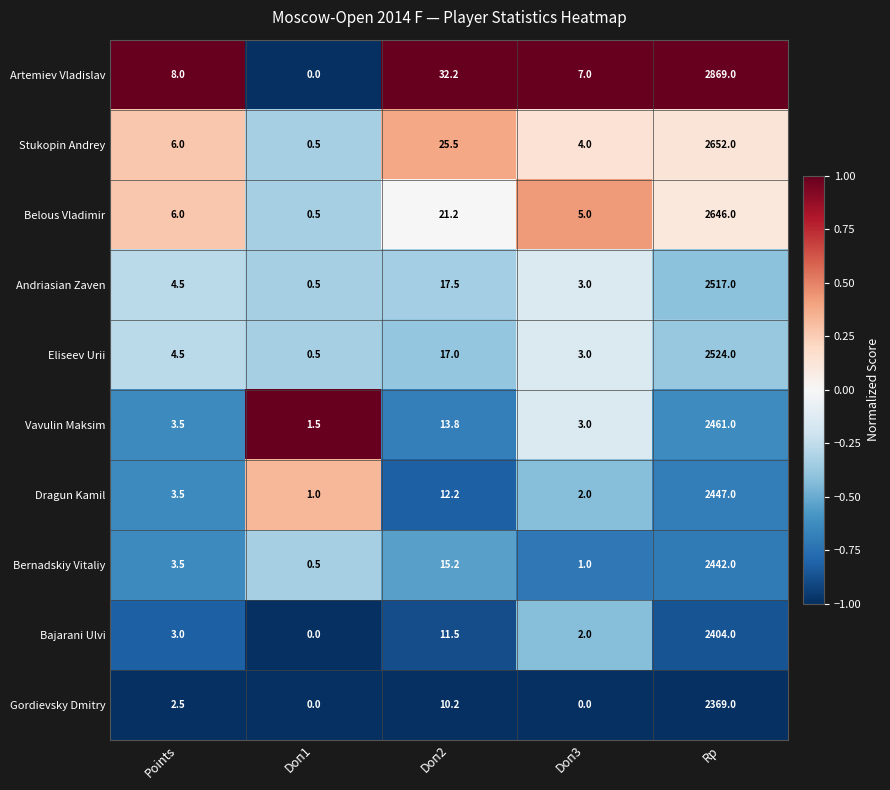

Count the number of categories in the chart.

5